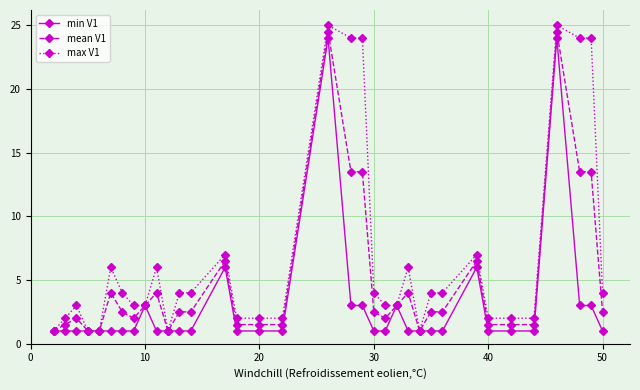

Reading right to left, transcribe all the data shown in this chart.

min V1: 1.0	3.0	3.0	24.0	1.0	1.0	1.0	6.0	1.0	1.0	1.0	1.0	3.0	1.0	1.0	3.0	3.0	24.0	1.0	1.0	1.0	6.0	1.0	1.0	1.0	1.0	3.0	1.0	1.0	1.0	1.0	1.0	1.0	1.0	1.0
mean V1: 2.5	13.5	13.5	24.5	1.5	1.5	1.5	6.5	2.5	2.5	1.0	4.0	3.0	2.0	2.5	13.5	13.5	24.5	1.5	1.5	1.5	6.5	2.5	2.5	1.0	4.0	3.0	2.0	2.5	4.0	1.0	1.0	2.0	1.5	1.0
max V1: 4.0	24.0	24.0	25.0	2.0	2.0	2.0	7.0	4.0	4.0	1.0	6.0	3.0	3.0	4.0	24.0	24.0	25.0	2.0	2.0	2.0	7.0	4.0	4.0	1.0	6.0	3.0	3.0	4.0	6.0	1.0	1.0	3.0	2.0	1.0